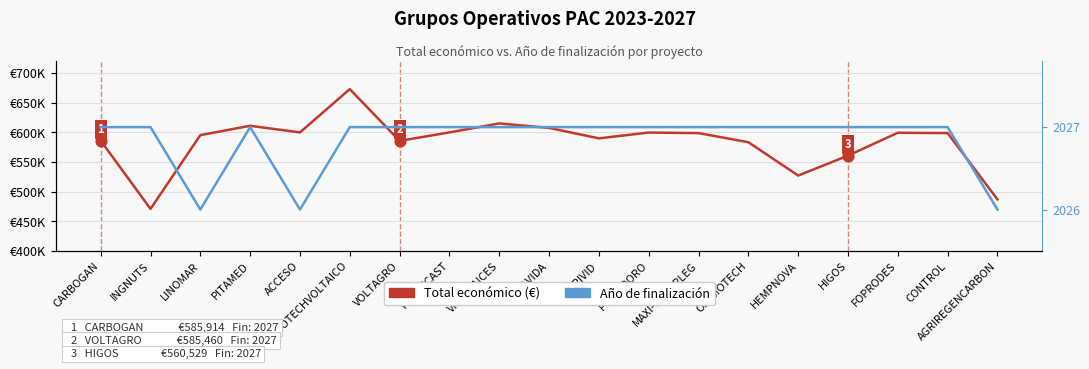

Is the value of Año de finalización at PITAMED greater than the value of Total económico (€) at LINOMAR?

No